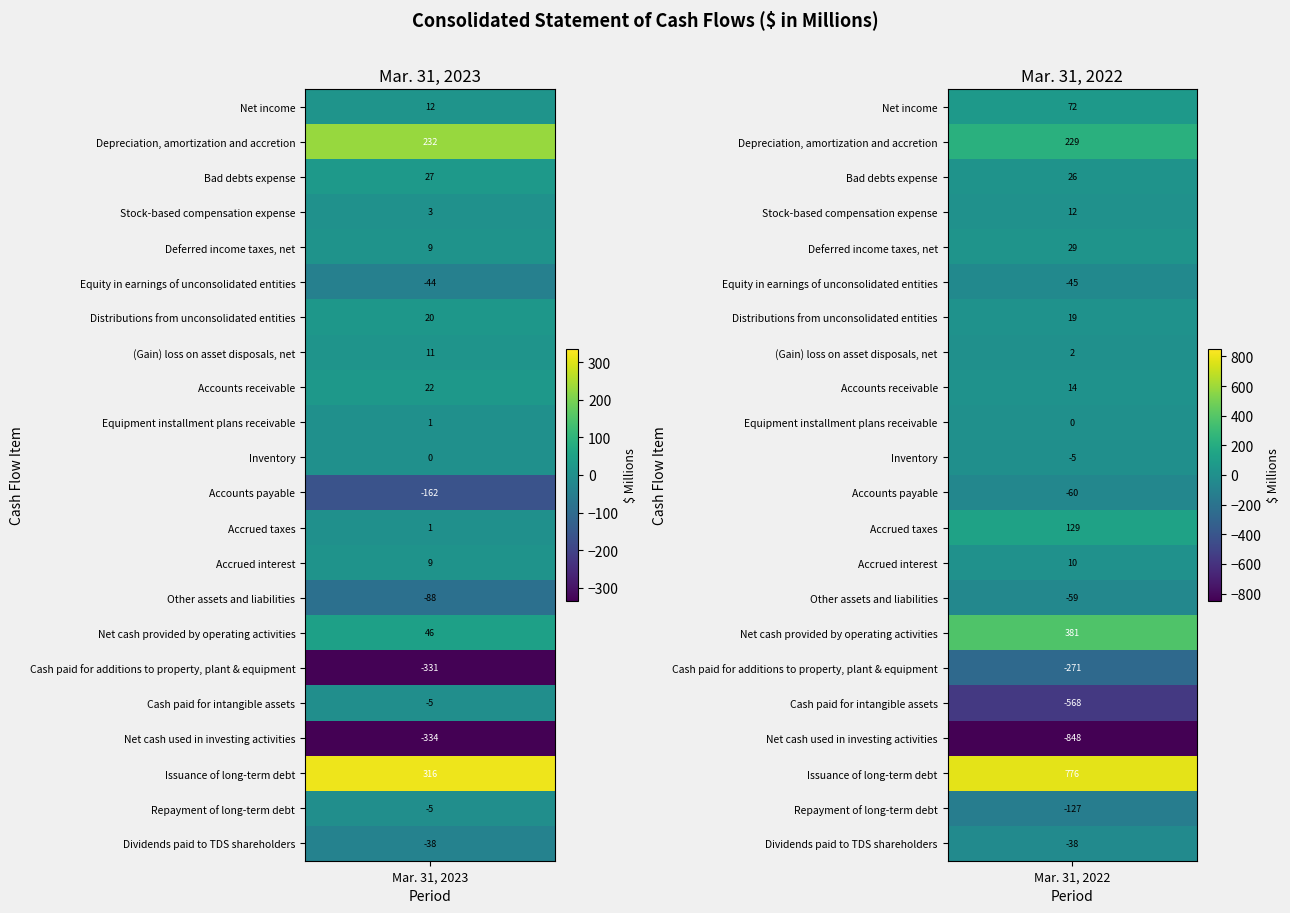

Which series changed the most between 0 and 1?

Cash paid for intangible assets